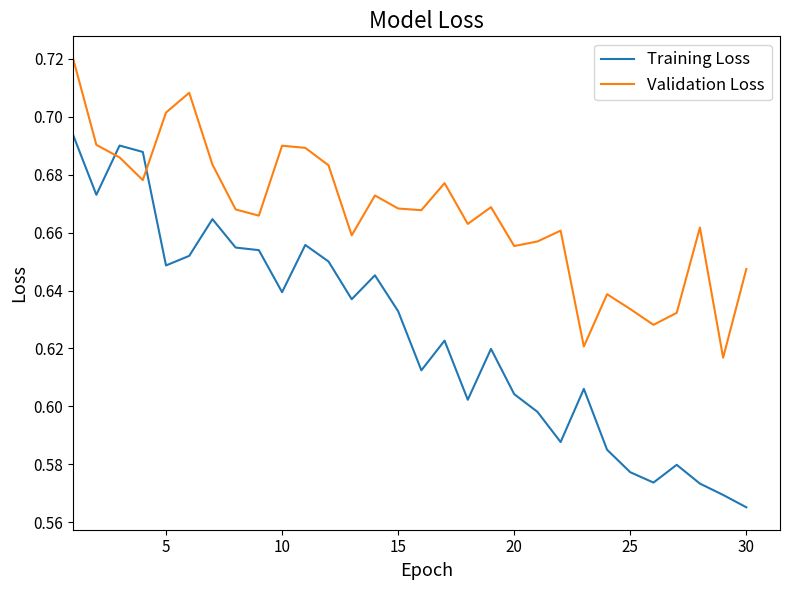

List the series in order of their peak value, lowest first.

Training Loss, Validation Loss